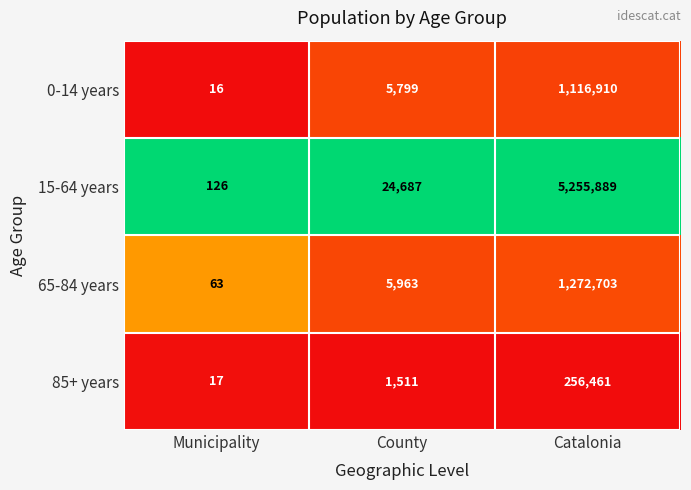

The value of 65-84 years at Municipality is 63. True or false?

True